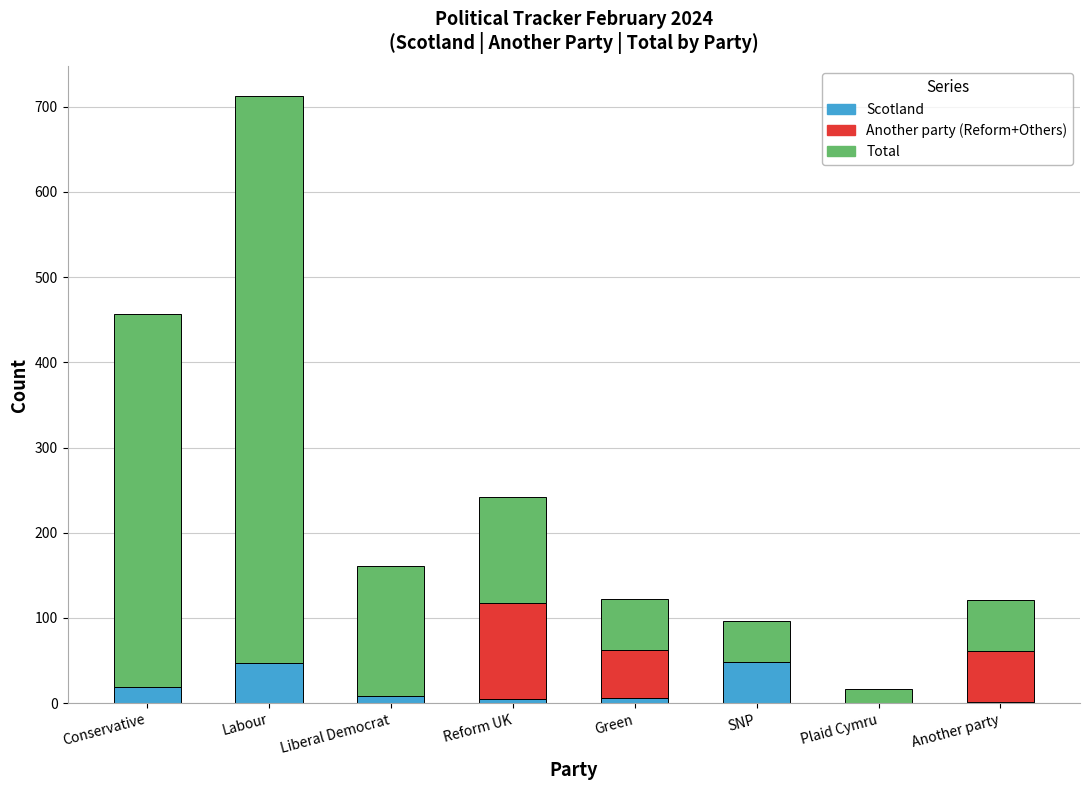

Does the chart contain stacked bars?

Yes